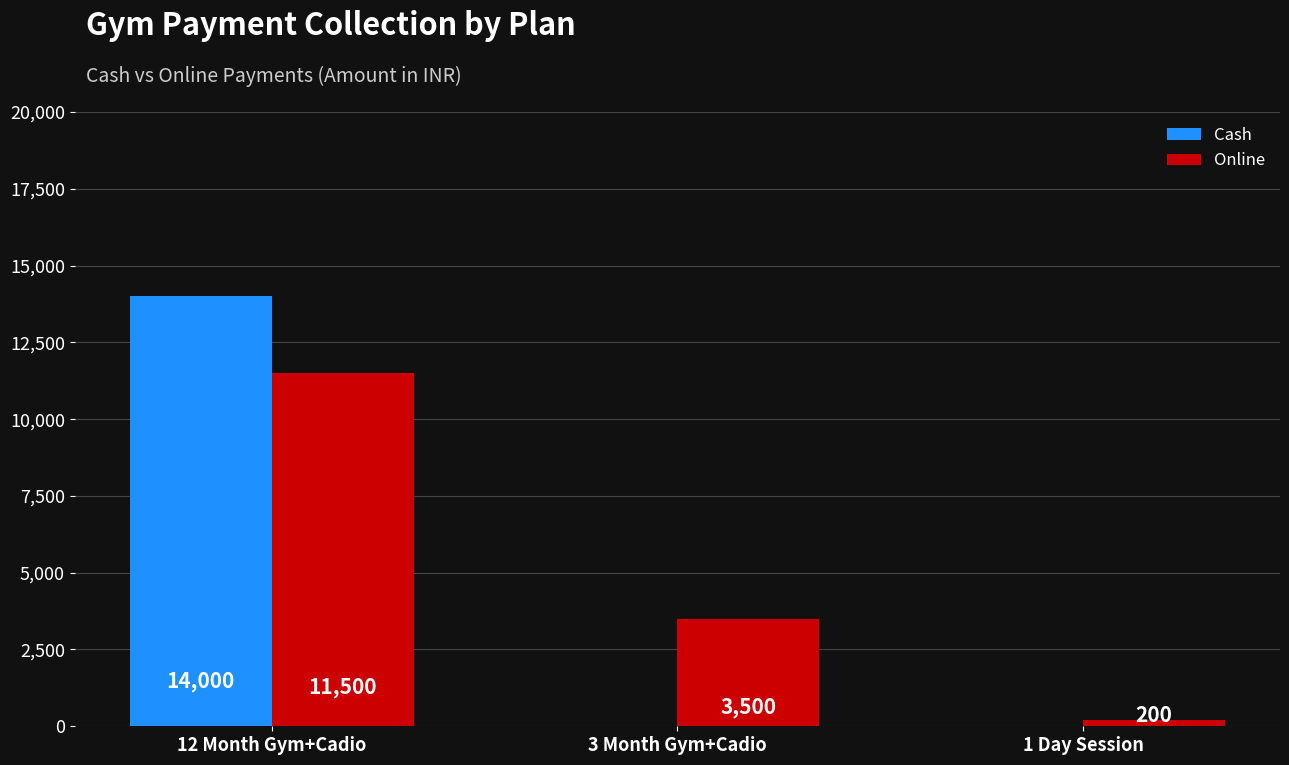

Where does the Online series first go above 3500?

12 Month Gym+Cadio